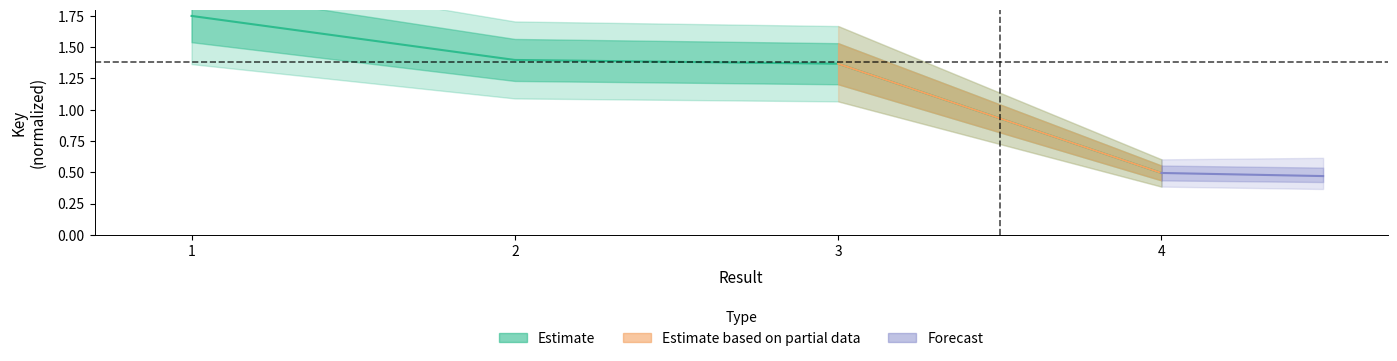

What is the difference between the maximum and minimum values?

1.3